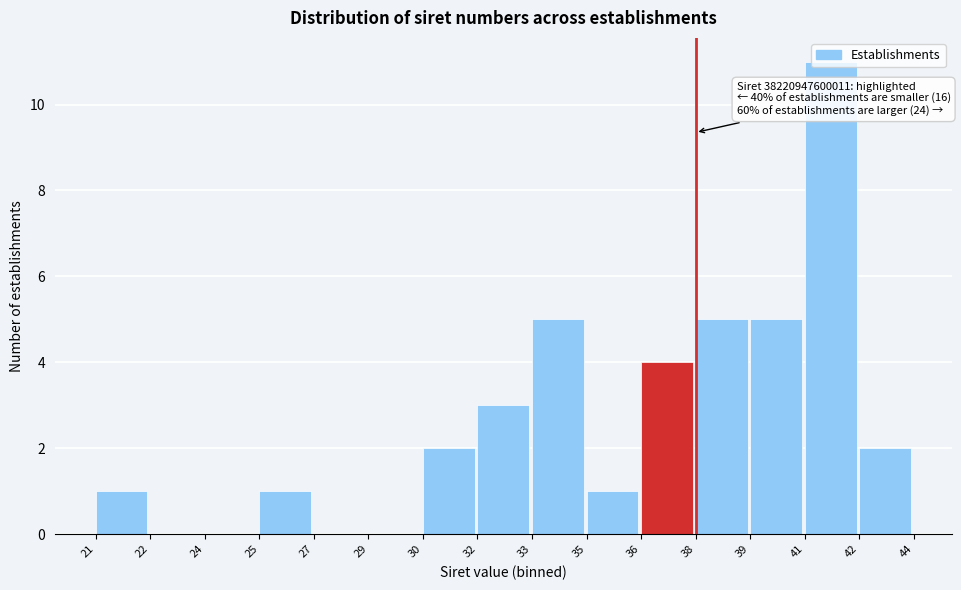

What is the sum of the values at 33 and 38?

10